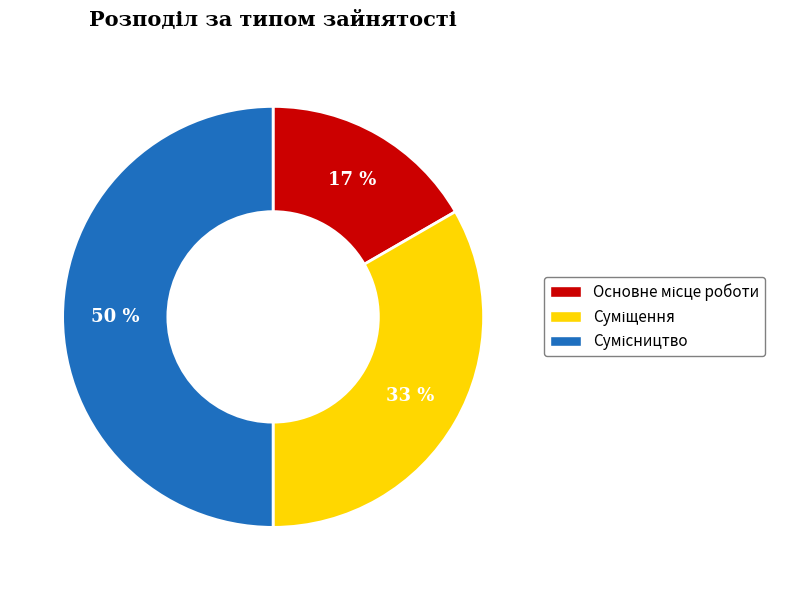

To the nearest percent, what is the average slice percentage?

33%